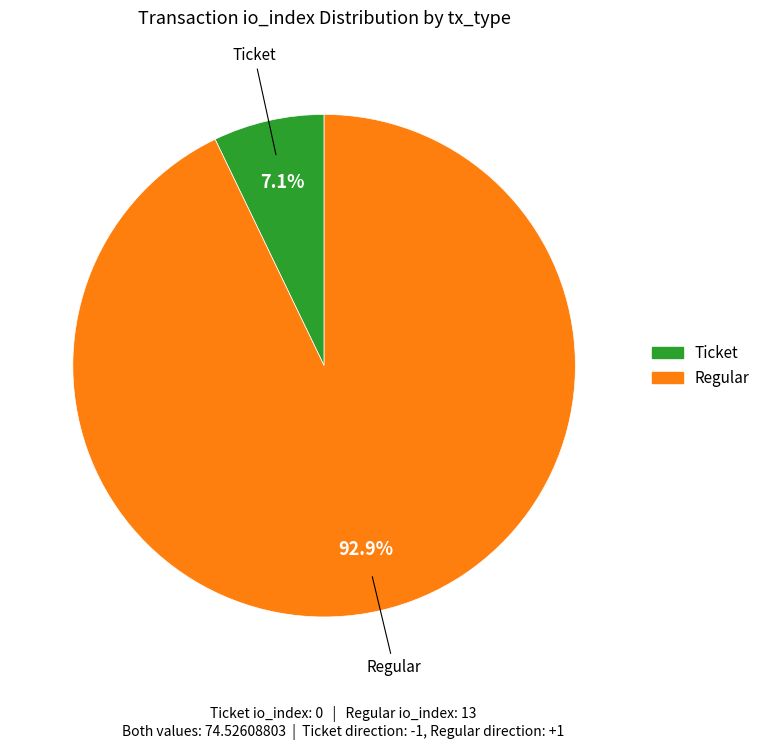

Which category accounts for the majority?

Regular